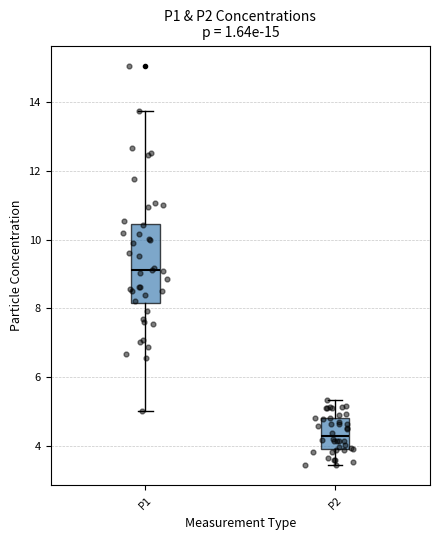

Reading left to right, read every box against the y-axis: the position of its median line, the range the box covers, and the ends of its whiskers. The values are not printed on the chart, so give them approximately, as read against the axis.

P1: median 9.2, box 8.2 to 10.4, whiskers 5.0 to 13.8
P2: median 4.4, box 4.0 to 4.8, whiskers 3.4 to 5.4